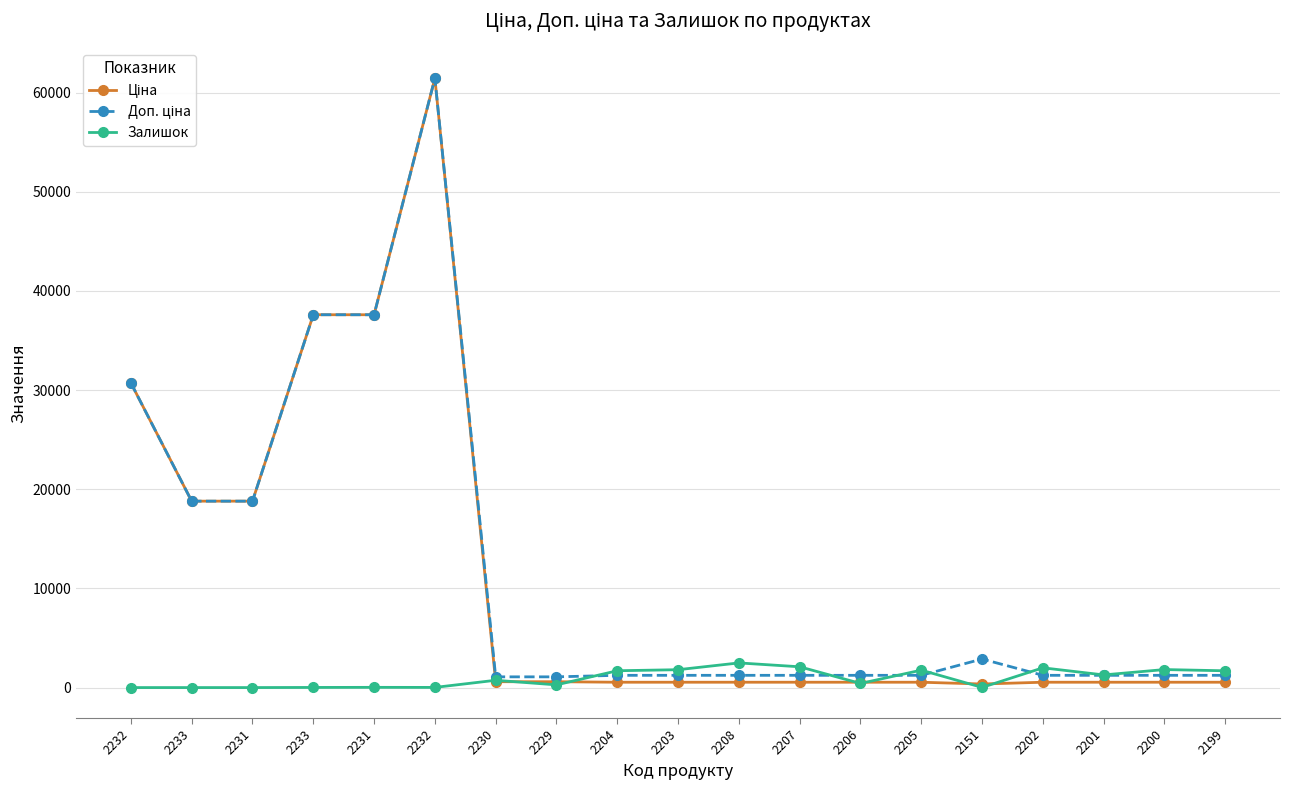

How many categories are shown in the chart?

19